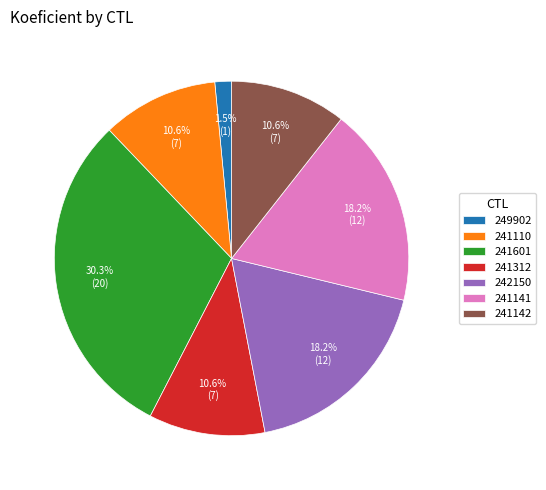

True or false: 241141 accounts for 18% of the total.

True